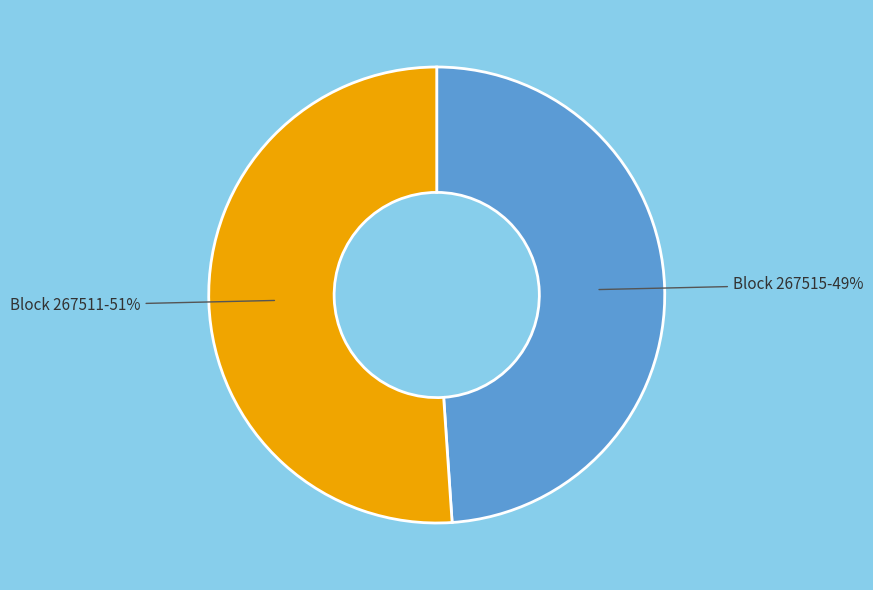

Does any single category account for the majority?

Yes